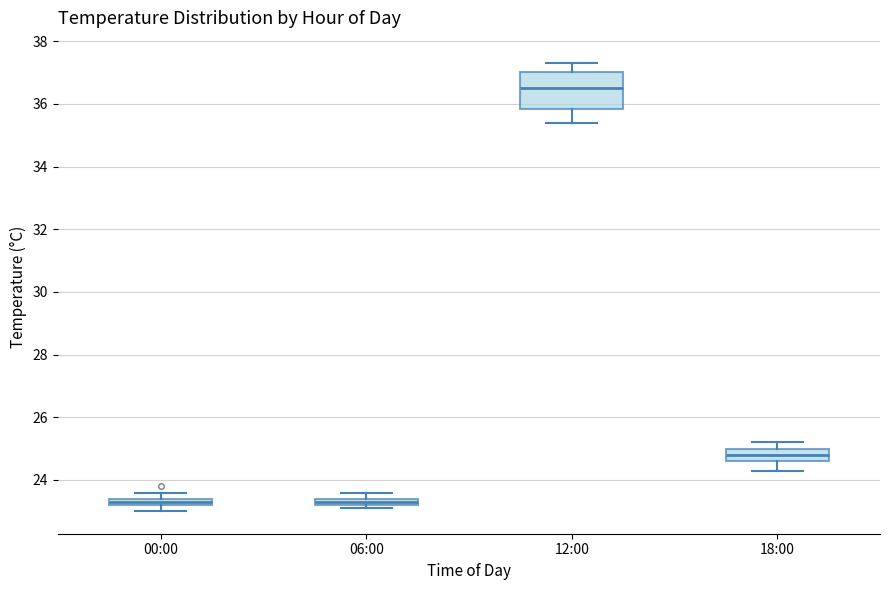

Which box's median line is the highest?

12:00